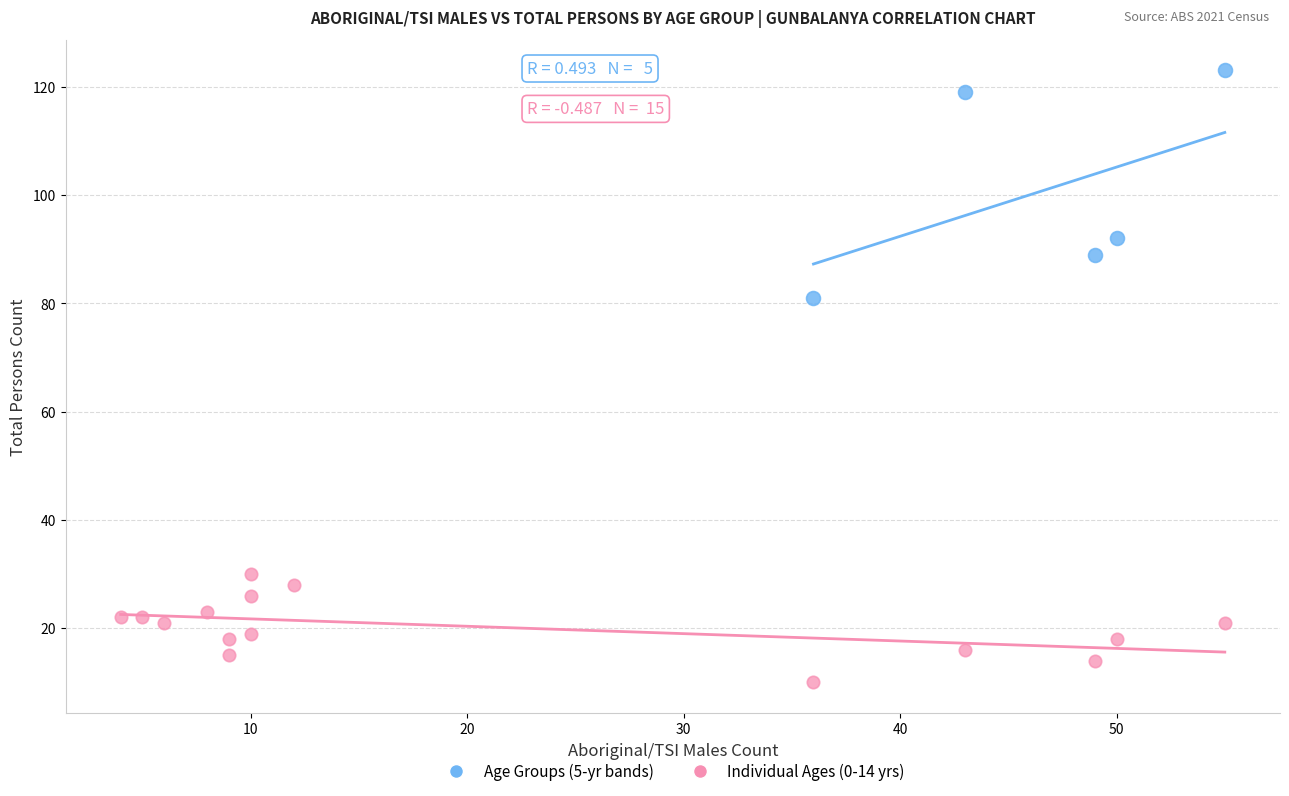

Which series contains the highest Y value?

Age Groups (5-yr bands)